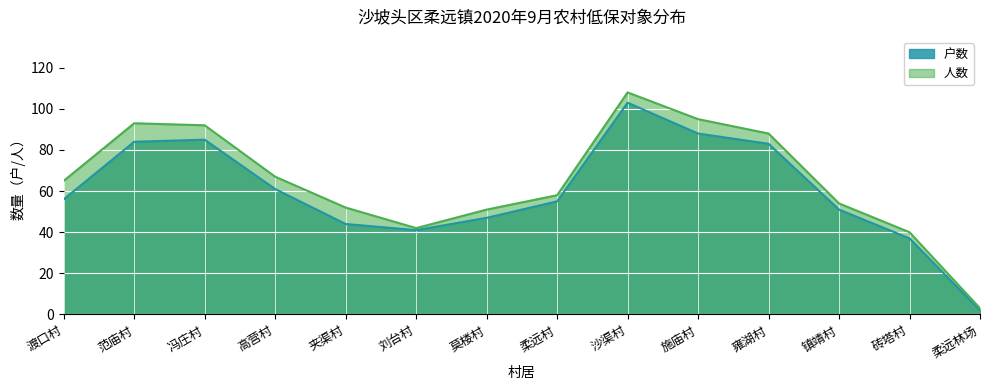

Reading left to right, list all the values displayed in this chart.

户数: 56	84	85	61	44	41	47	55	103	88	83	51	37	2
人数: 65	93	92	67	52	42	51	58	108	95	88	54	40	3